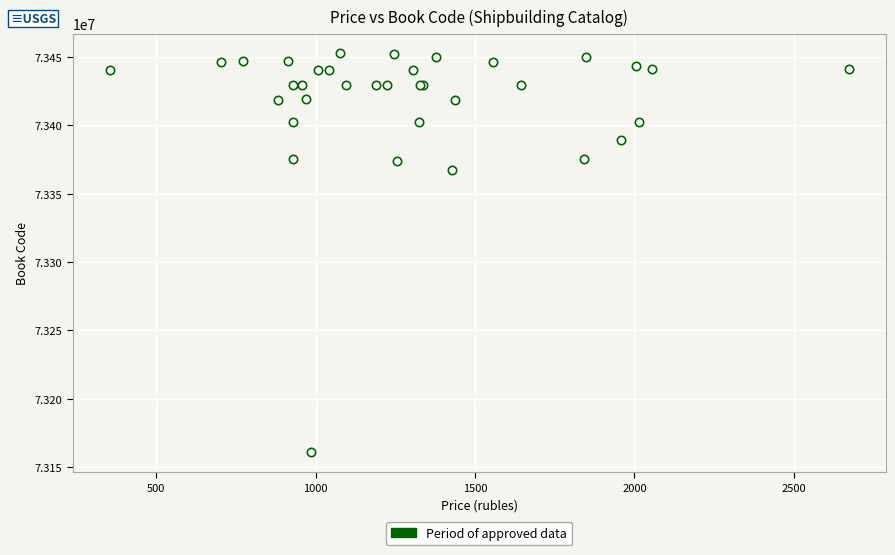

What Y value in the scatter plot is closest to 73306725?

73367454